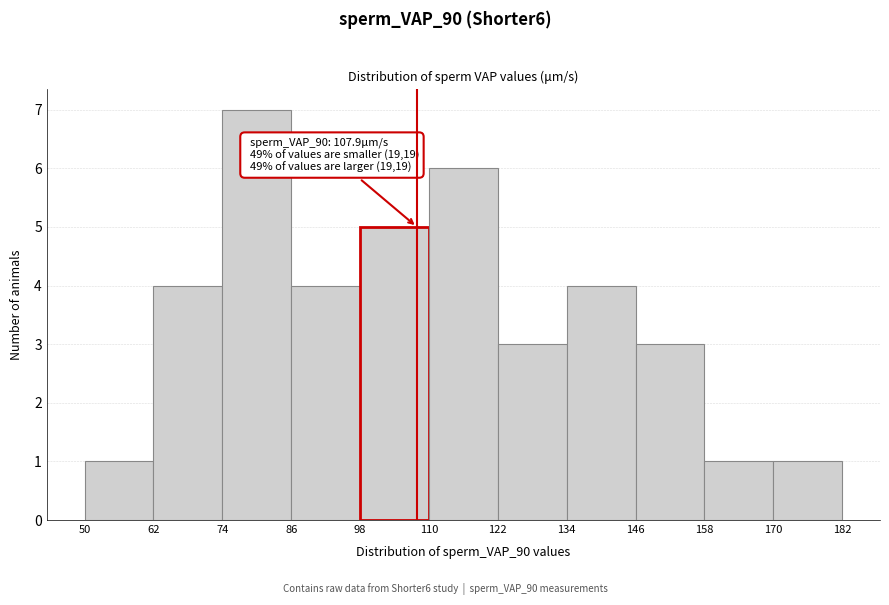

Over which range of the x-axis is the bar tallest?

74 to 86